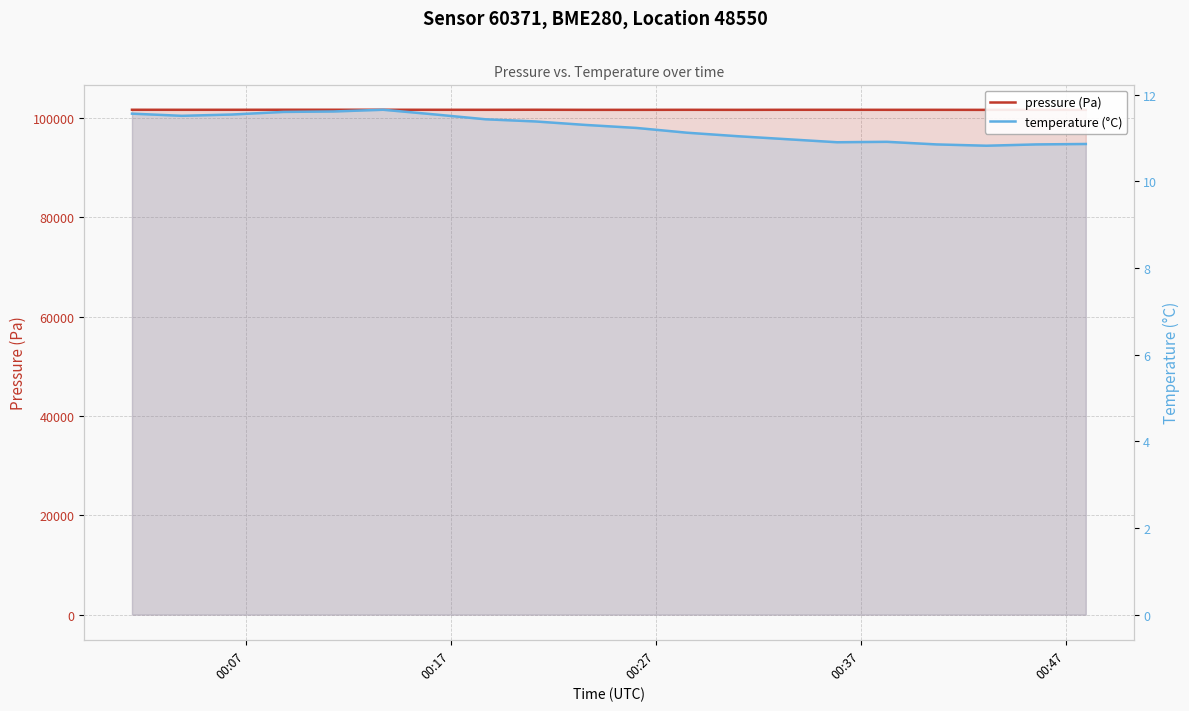

At which category does pressure (Pa) reach its first local valley?

00:17